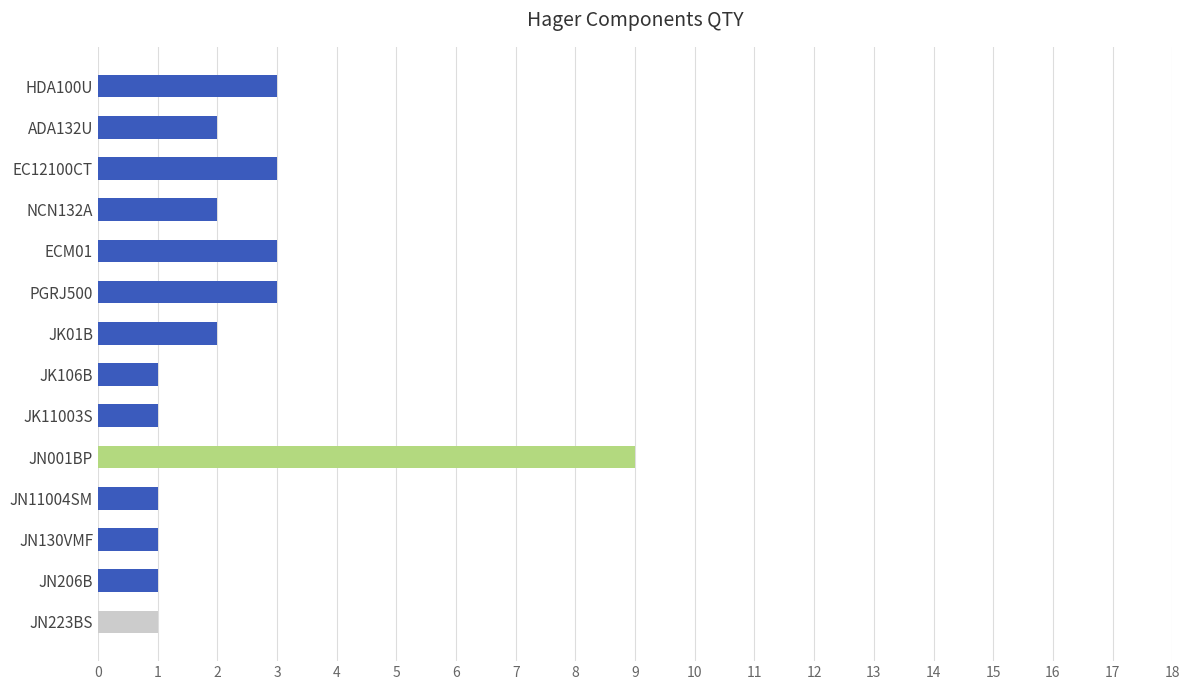

Which category has the highest value across all series?

JN001BP